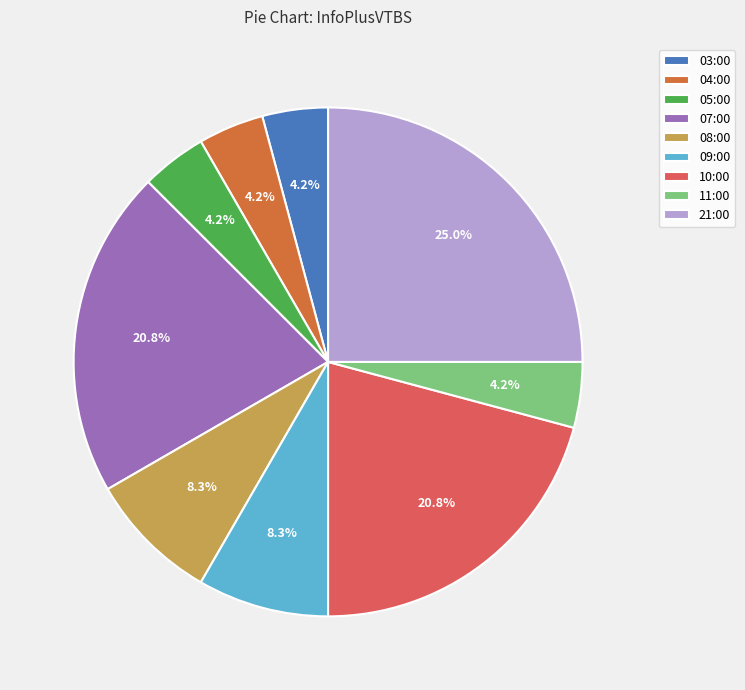

Which has a higher value, 11:00 or 10:00?

10:00